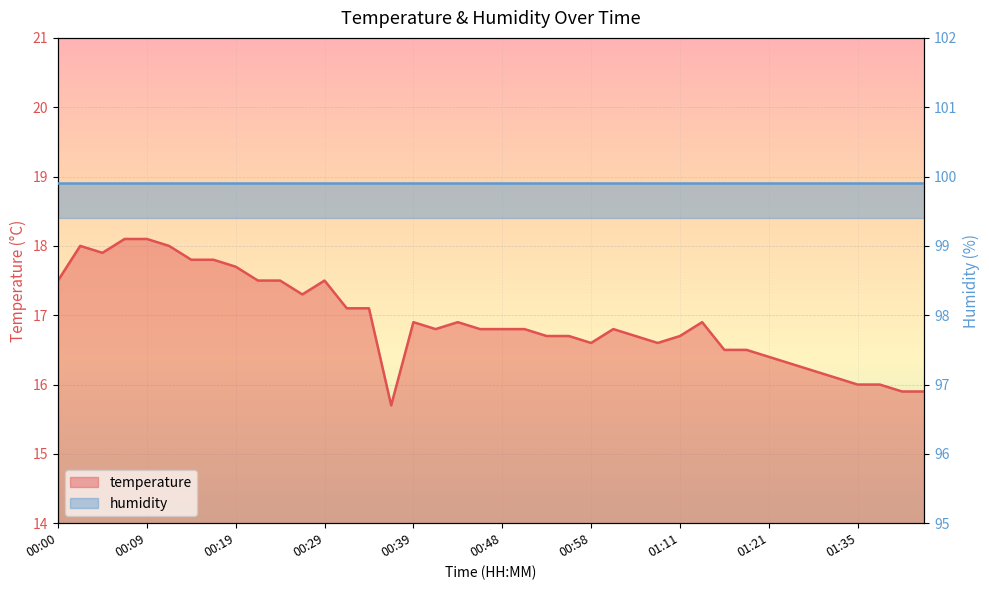

Approximately how many times larger is the value at 00:05 compared to 00:24?

1.0